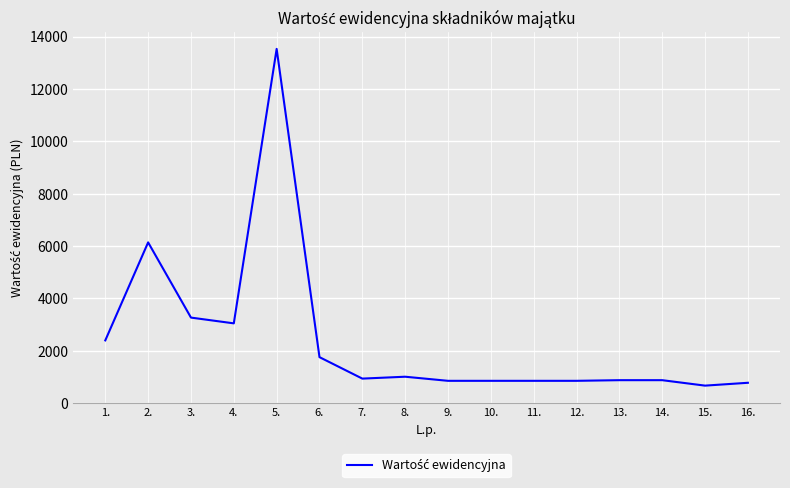

Where is the data nearest to the value 7099?

2.